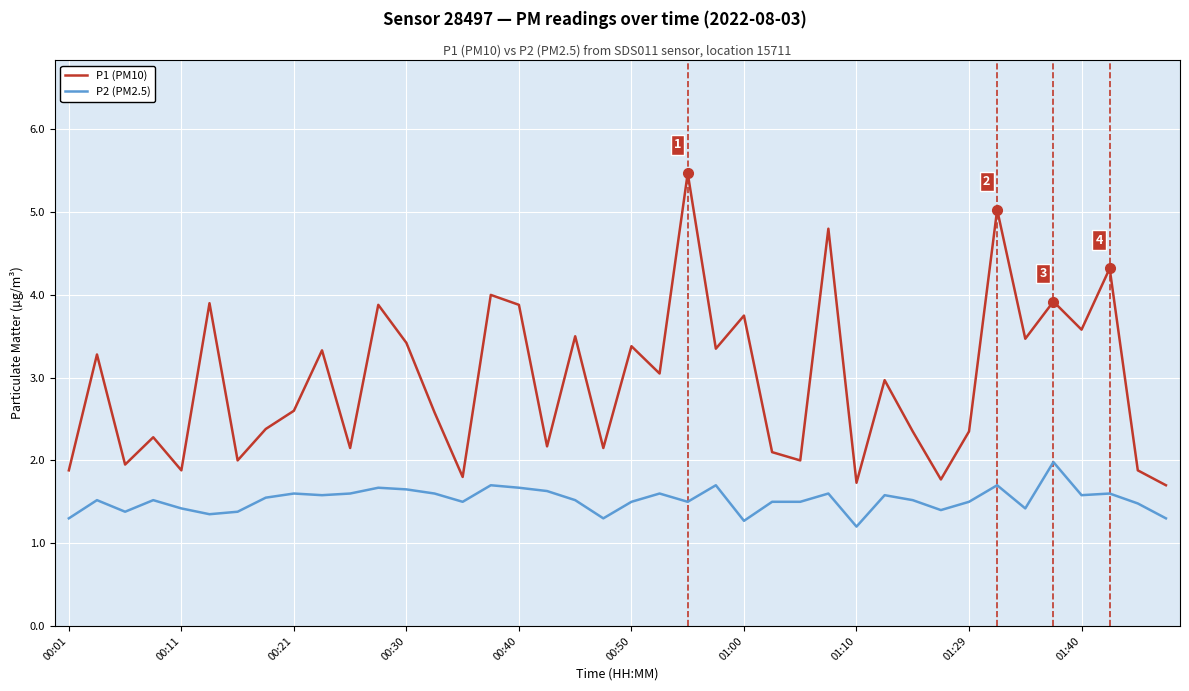

Rank the series by their maximum value, from highest to lowest.

P1 (PM10), P2 (PM2.5)